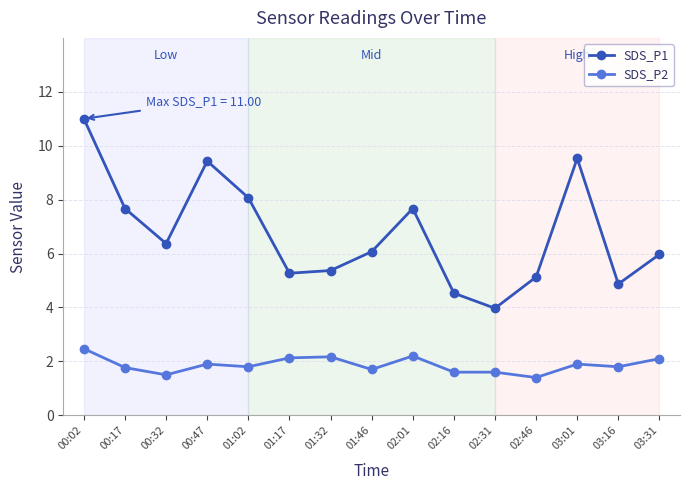

Is the value of SDS_P2 at 03:01 greater than the value of SDS_P1 at 02:31?

No